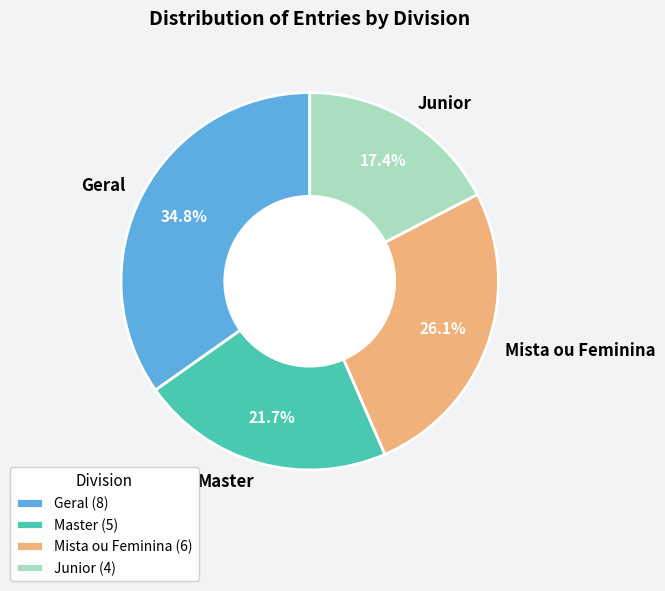

Does Master represent more than half of the total?

No